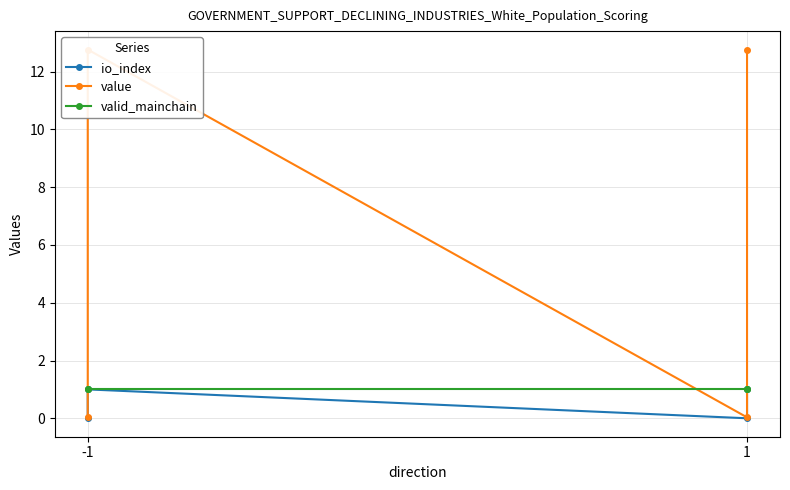

The value of io_index at -1 is -0.4. True or false?

False